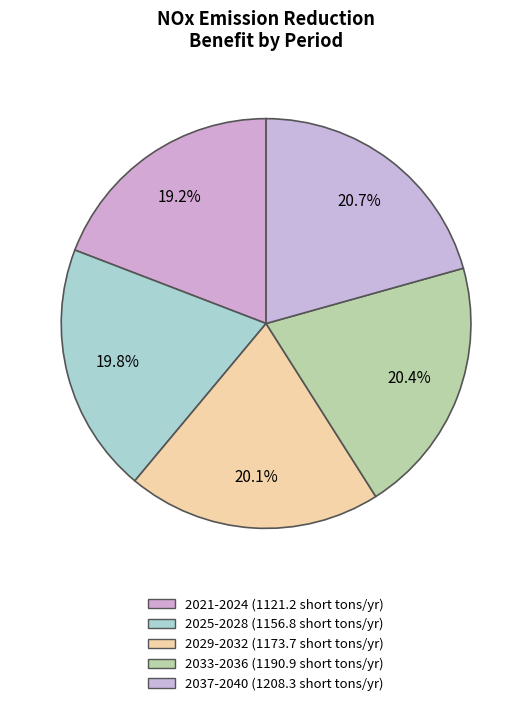

Which category has the smallest portion of the pie?

2021